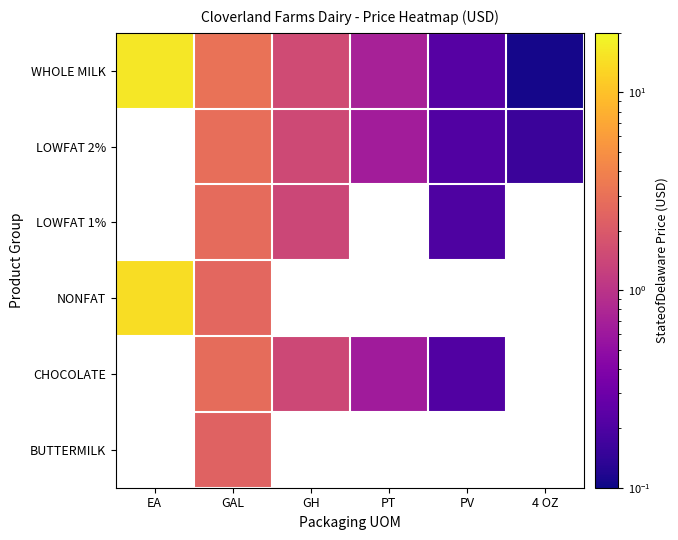

Between PV and 4 OZ, which series saw the biggest shift?

WHOLE MILK